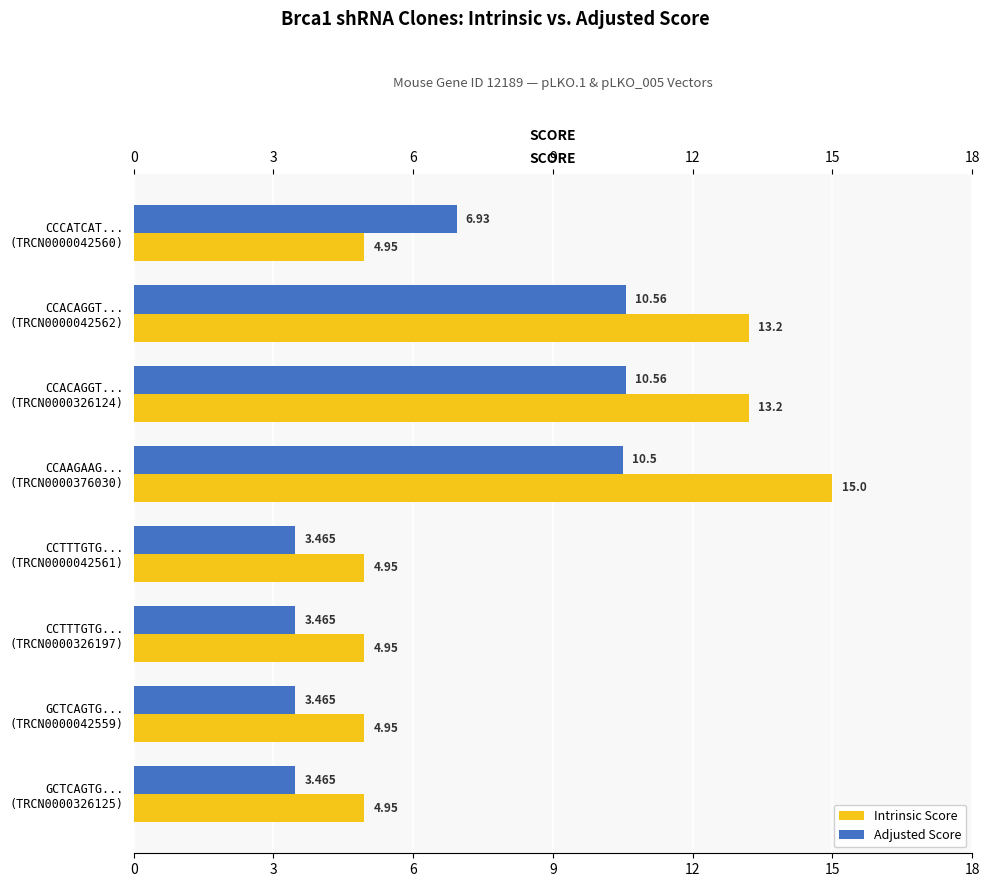

The value of Adjusted Score at GCTCAGTG... (TRCN0000326125) is 4.9. True or false?

False